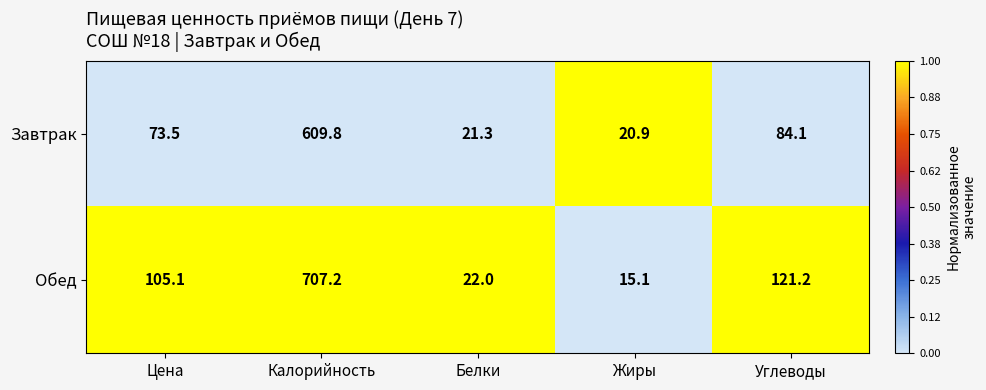

Rank the series at Белки from lowest to highest value.

Завтрак, Обед